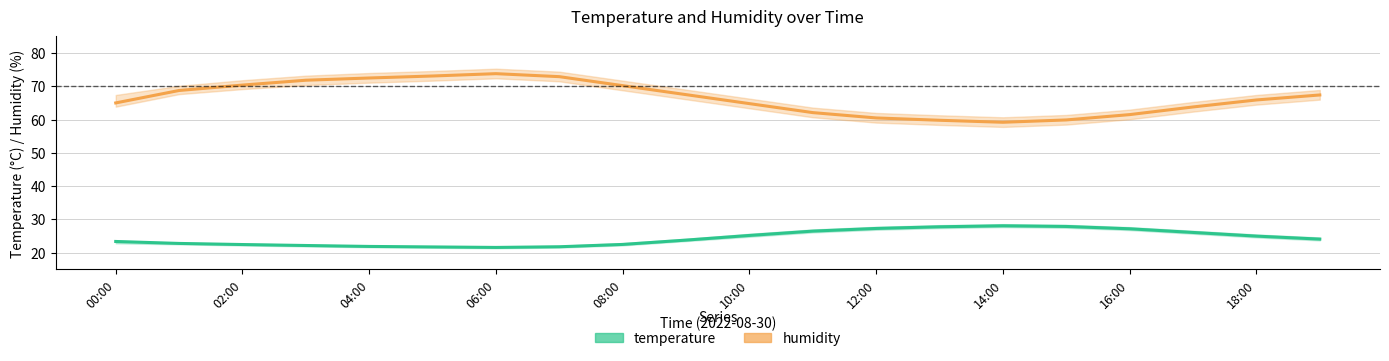

Which has a higher value, 19 or 14?

14